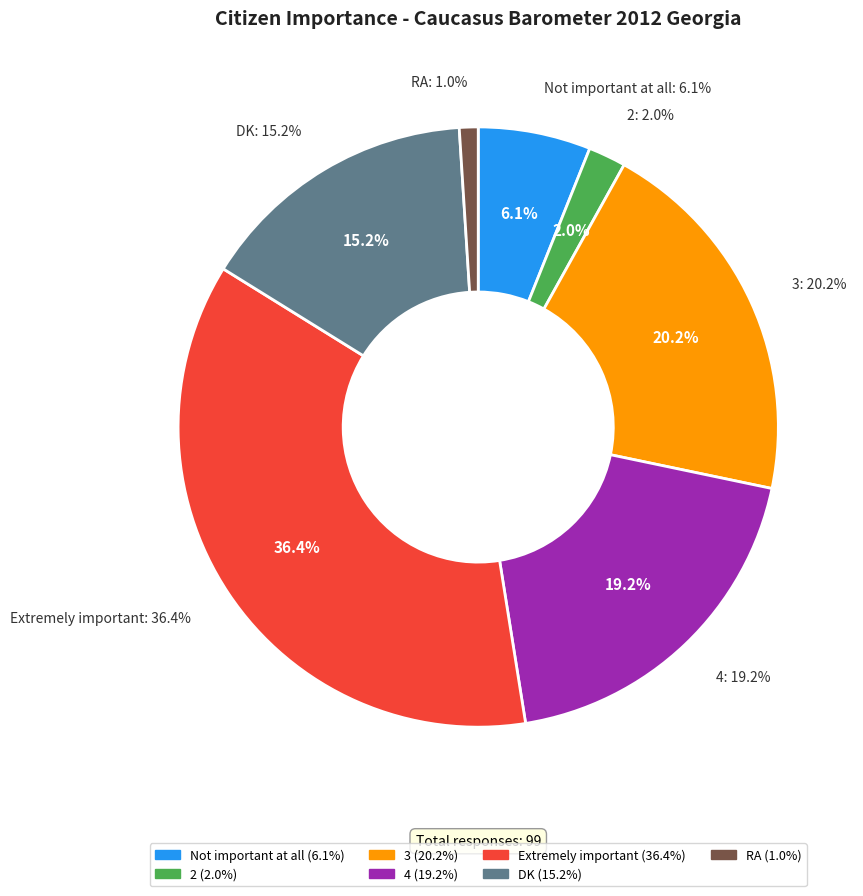

What is the change in value from 2 to Extremely important?

+34